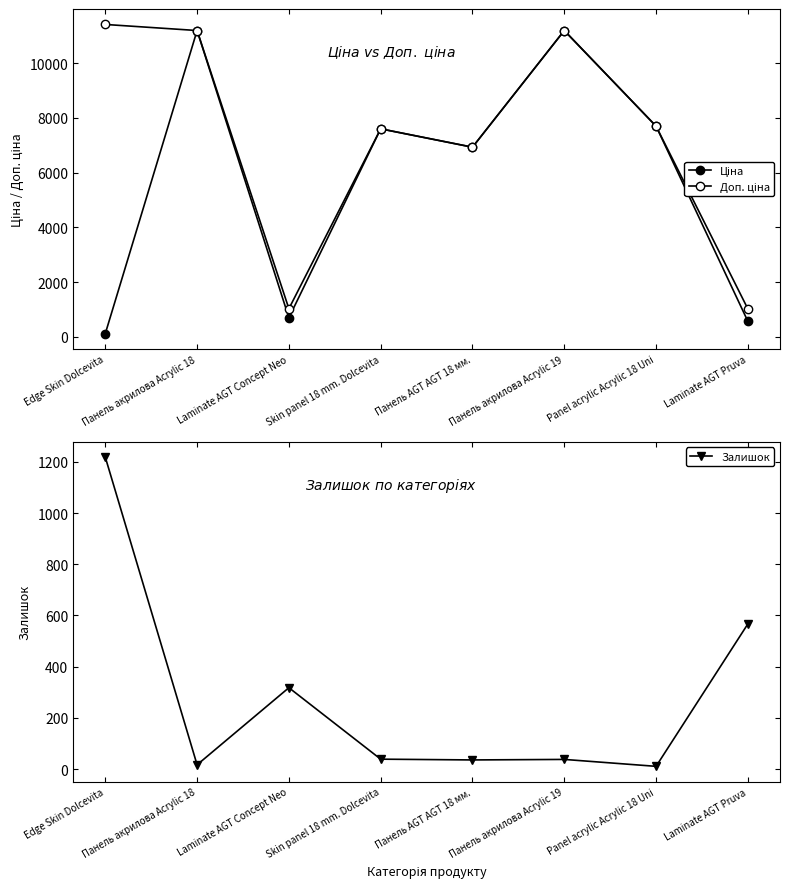

List the series in order of their overall mean, lowest first.

Залишок, Ціна, Доп. ціна